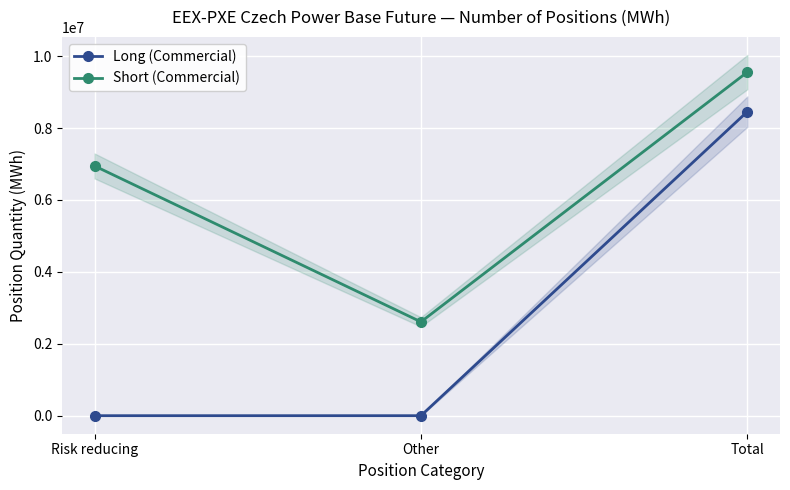

Rank the series by their average value, from highest to lowest.

Short (Commercial), Long (Commercial)